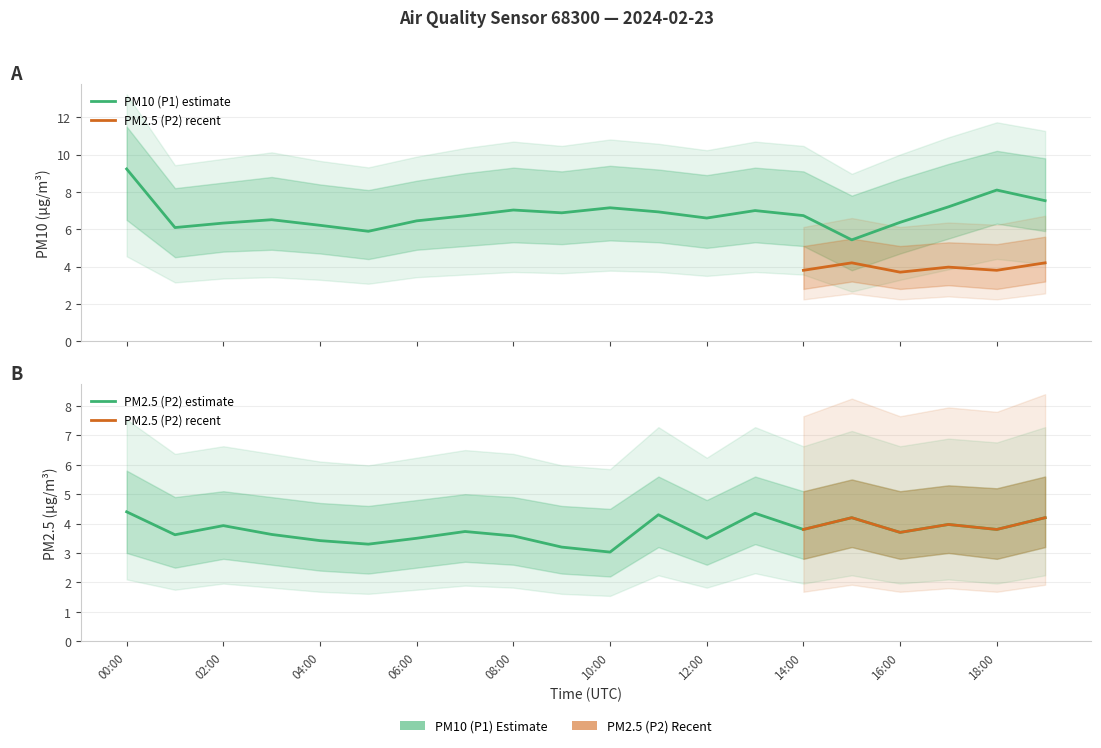

Reading right to left, transcribe all the data shown in this chart.

PM10 (P1): 19:00=7.5	18:00=8.1	17:00=7.2	16:00=6.4	15:00=5.4	14:00=6.7	13:00=7.0	12:00=6.6	11:00=6.9	10:00=7.2	09:00=6.9	08:00=7.0	07:00=6.7	06:00=6.5	05:00=5.9	04:00=6.2	03:00=6.5	02:00=6.3	01:00=6.1	00:00=9.2
PM25 (P2): 19:00=4.2	18:00=3.8	17:00=4.0	16:00=3.7	15:00=4.2	14:00=3.8	13:00=4.3	12:00=3.5	11:00=4.3	10:00=3.0	09:00=3.2	08:00=3.6	07:00=3.7	06:00=3.5	05:00=3.3	04:00=3.4	03:00=3.6	02:00=3.9	01:00=3.6	00:00=4.4
P1_upper: 19:00=9.8	18:00=10.2	17:00=9.5	16:00=8.7	15:00=7.8	14:00=9.1	13:00=9.3	12:00=8.9	11:00=9.2	10:00=9.4	09:00=9.1	08:00=9.3	07:00=9.0	06:00=8.6	05:00=8.1	04:00=8.4	03:00=8.8	02:00=8.5	01:00=8.2	00:00=11.5
P1_lower: 19:00=5.9	18:00=6.3	17:00=5.5	16:00=4.7	15:00=3.8	14:00=5.1	13:00=5.3	12:00=5.0	11:00=5.3	10:00=5.4	09:00=5.2	08:00=5.3	07:00=5.1	06:00=4.9	05:00=4.4	04:00=4.7	03:00=4.9	02:00=4.8	01:00=4.5	00:00=6.5
P2_upper: 19:00=5.6	18:00=5.2	17:00=5.3	16:00=5.1	15:00=5.5	14:00=5.1	13:00=5.6	12:00=4.8	11:00=5.6	10:00=4.5	09:00=4.6	08:00=4.9	07:00=5.0	06:00=4.8	05:00=4.6	04:00=4.7	03:00=4.9	02:00=5.1	01:00=4.9	00:00=5.8
P2_lower: 19:00=3.2	18:00=2.8	17:00=3.0	16:00=2.8	15:00=3.2	14:00=2.8	13:00=3.3	12:00=2.6	11:00=3.2	10:00=2.2	09:00=2.3	08:00=2.6	07:00=2.7	06:00=2.5	05:00=2.3	04:00=2.4	03:00=2.6	02:00=2.8	01:00=2.5	00:00=3.0